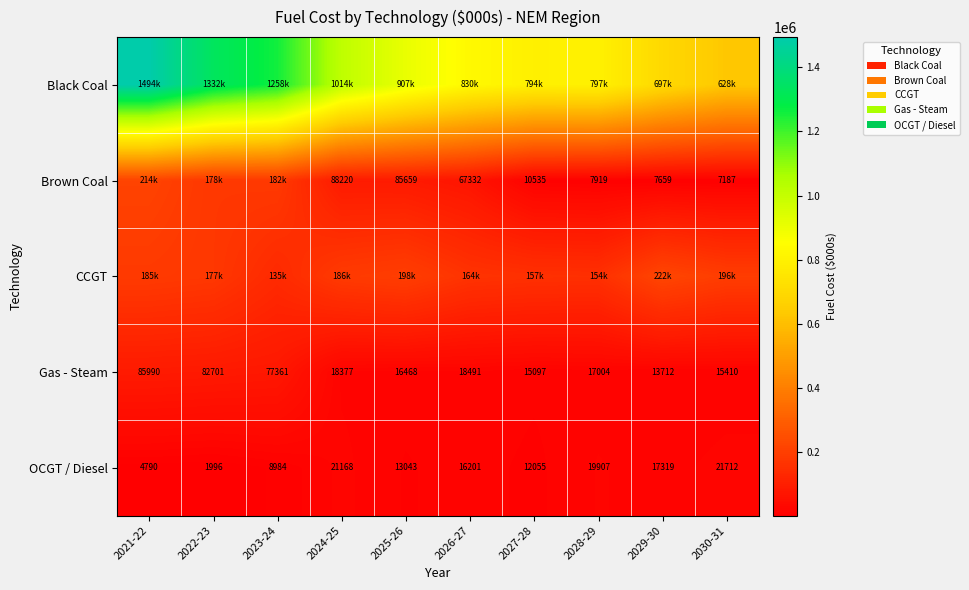

What is the minimum value shown in the chart?

1996.1